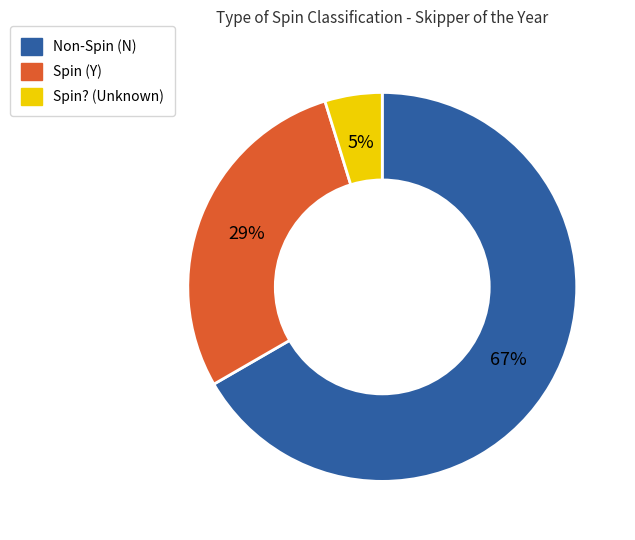

To the nearest percent, what is the average slice percentage?

33%